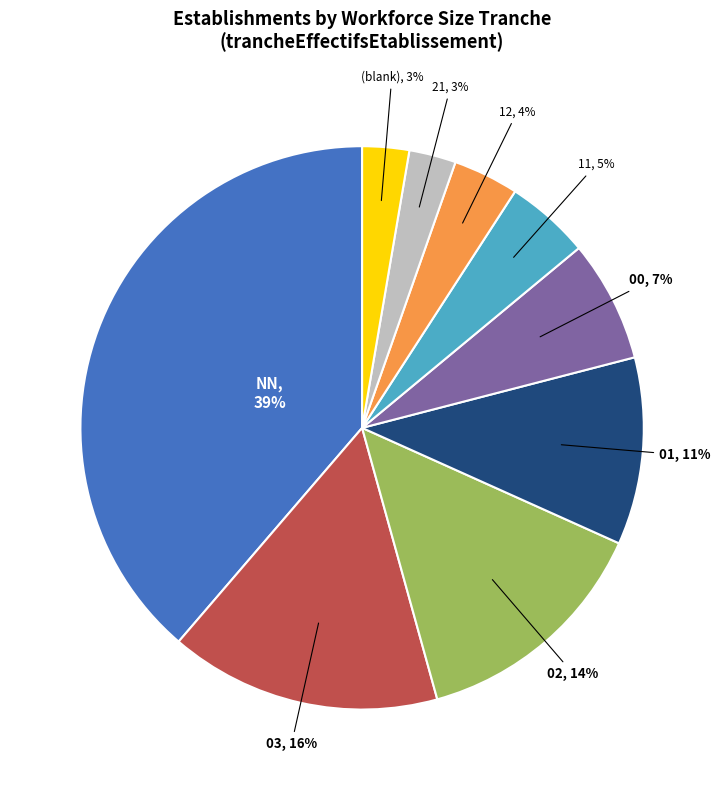

To the nearest percent, what portion does 11 represent?

5%